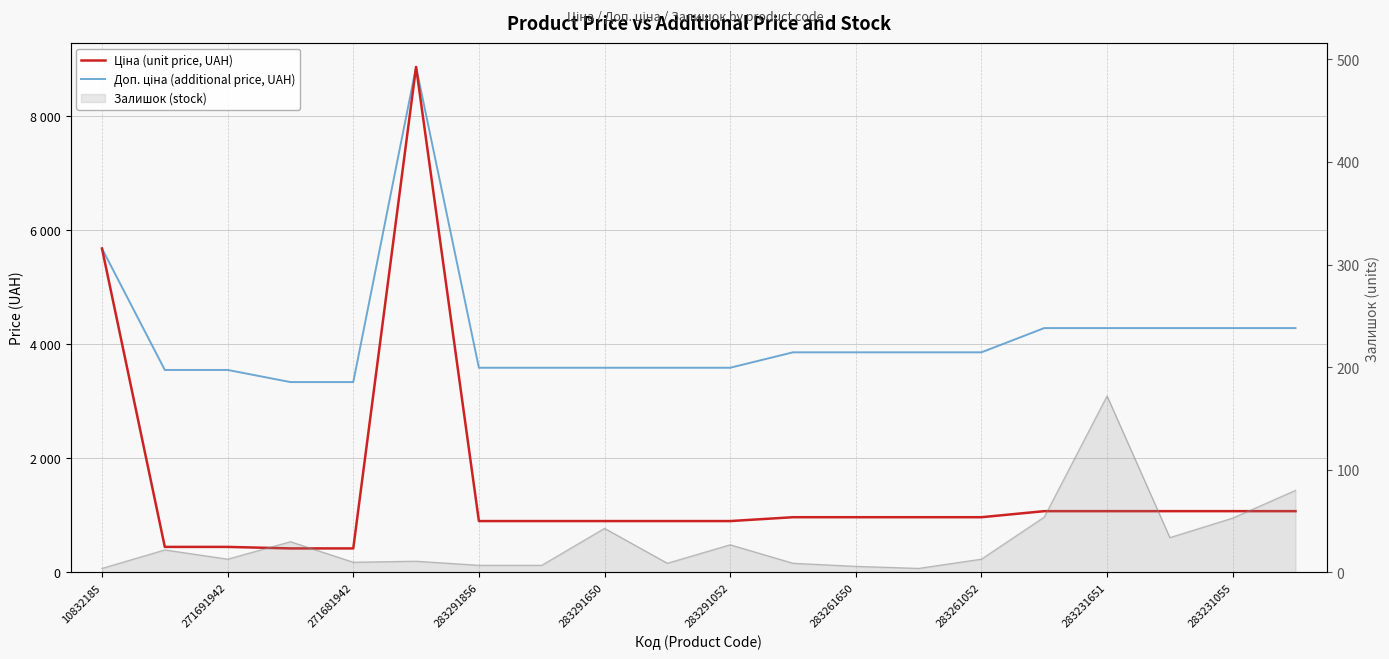

The value of Ціна (unit price, UAH) at 271681942 is 241.4. True or false?

False